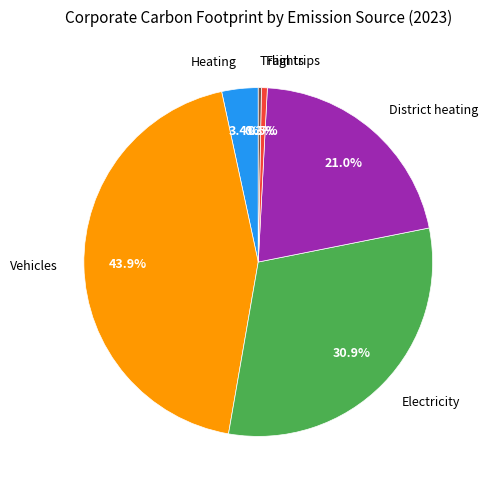

Is the sum of District heating and Vehicles greater than half?

Yes